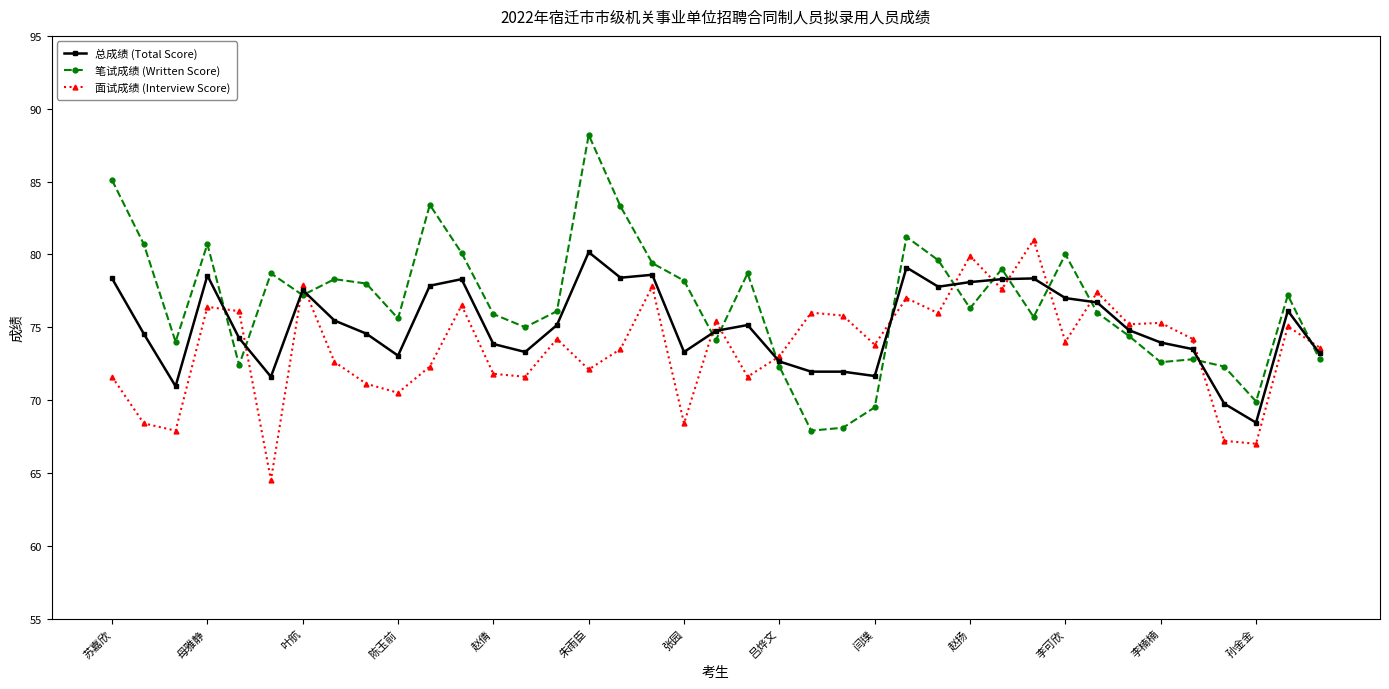

What is the highest value of the 总成绩 (Total Score) series?

80.2